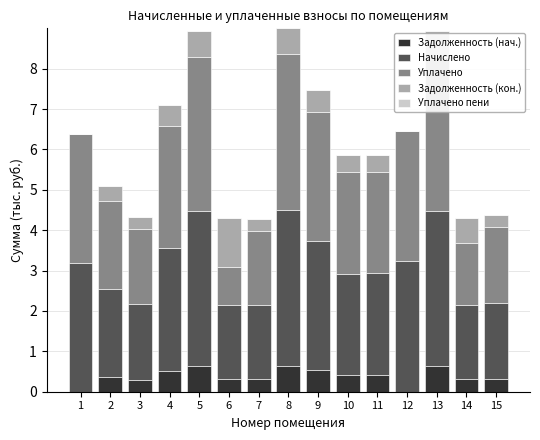

The Задолженность (нач.) series shows 0.4 at 11. True or false?

True